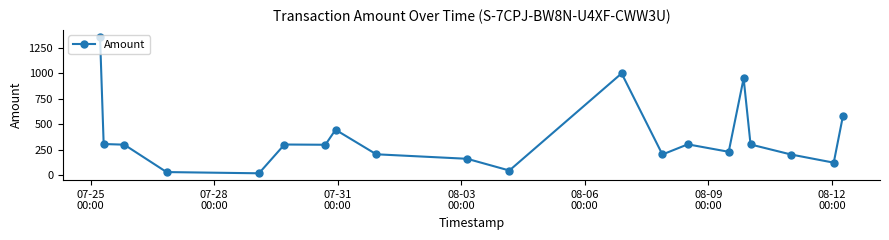

True or false: there are more than 1 points higher than both neighbors.

True